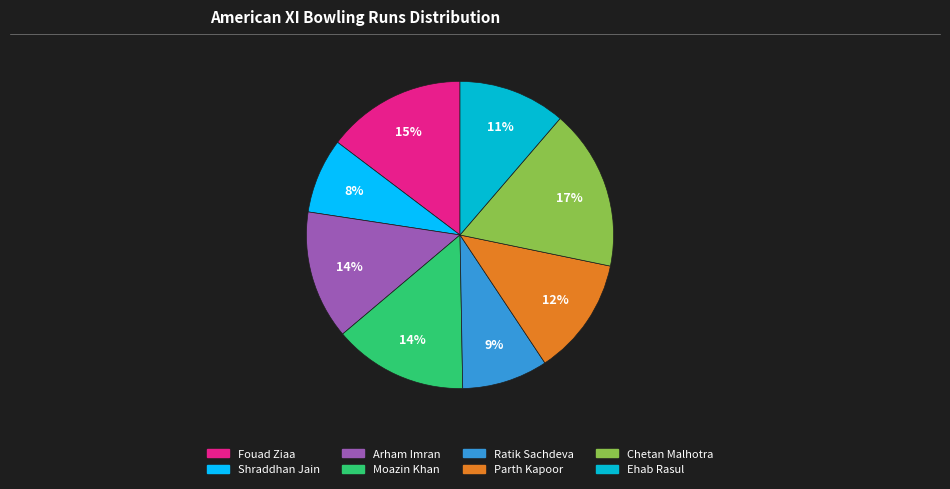

Is Ehab Rasul the majority of the pie?

No